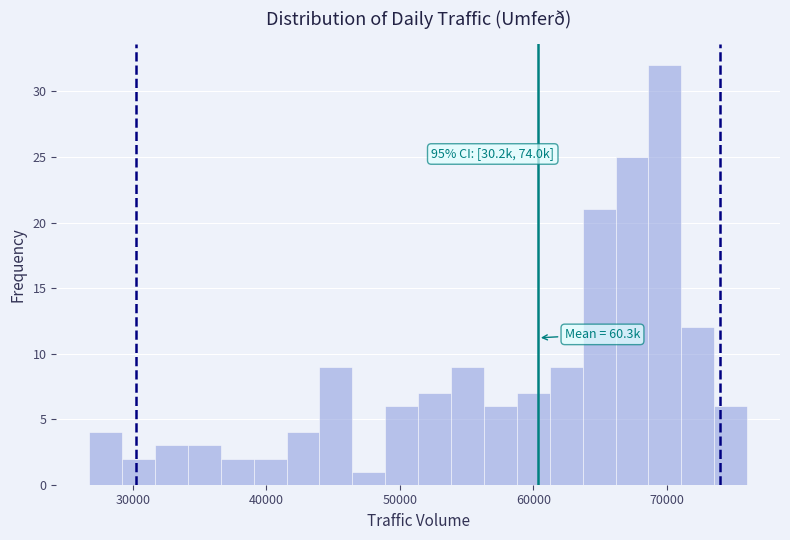

Read against the x-axis, roughly where is the centre of the tallest bar?

70000